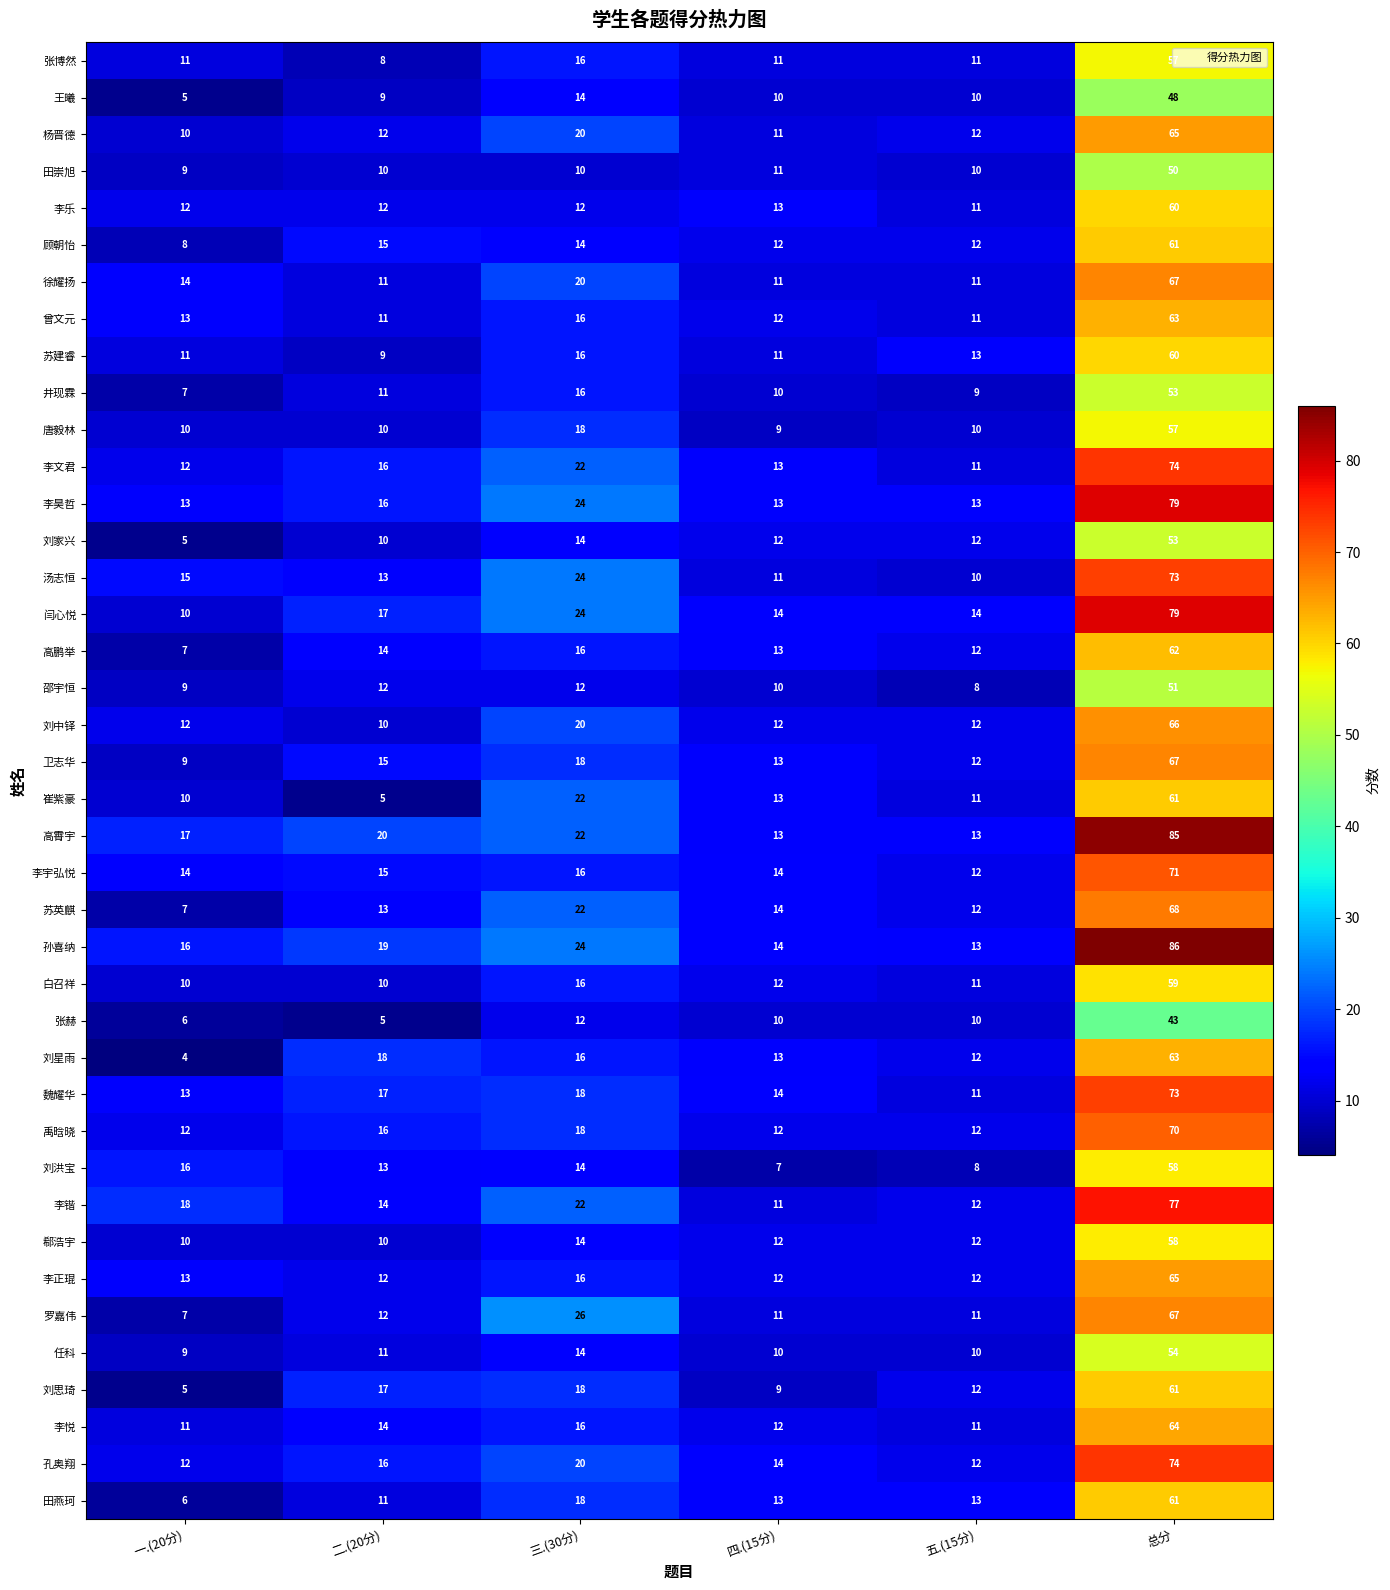

At which category is the sum across all series the highest?

总分